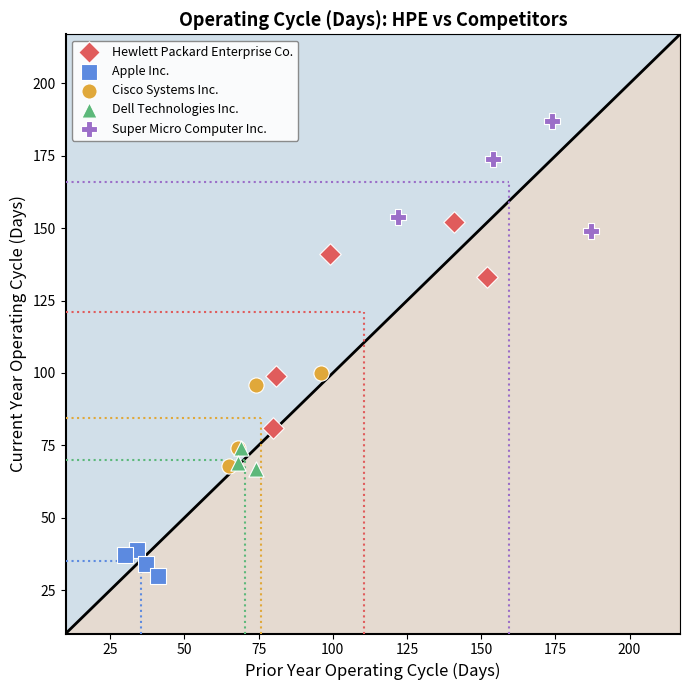

Which series has the largest Y range (max minus min)?

Hewlett Packard Enterprise Co.